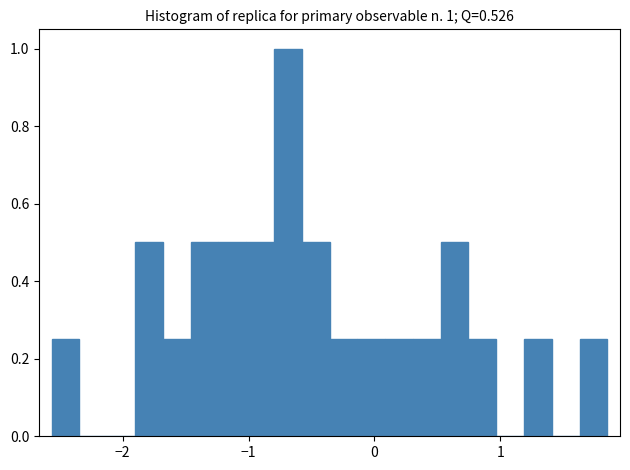

Around what value on the x-axis is the tallest bar? Give the approximate position of its centre, as read against the axis.

-0.7